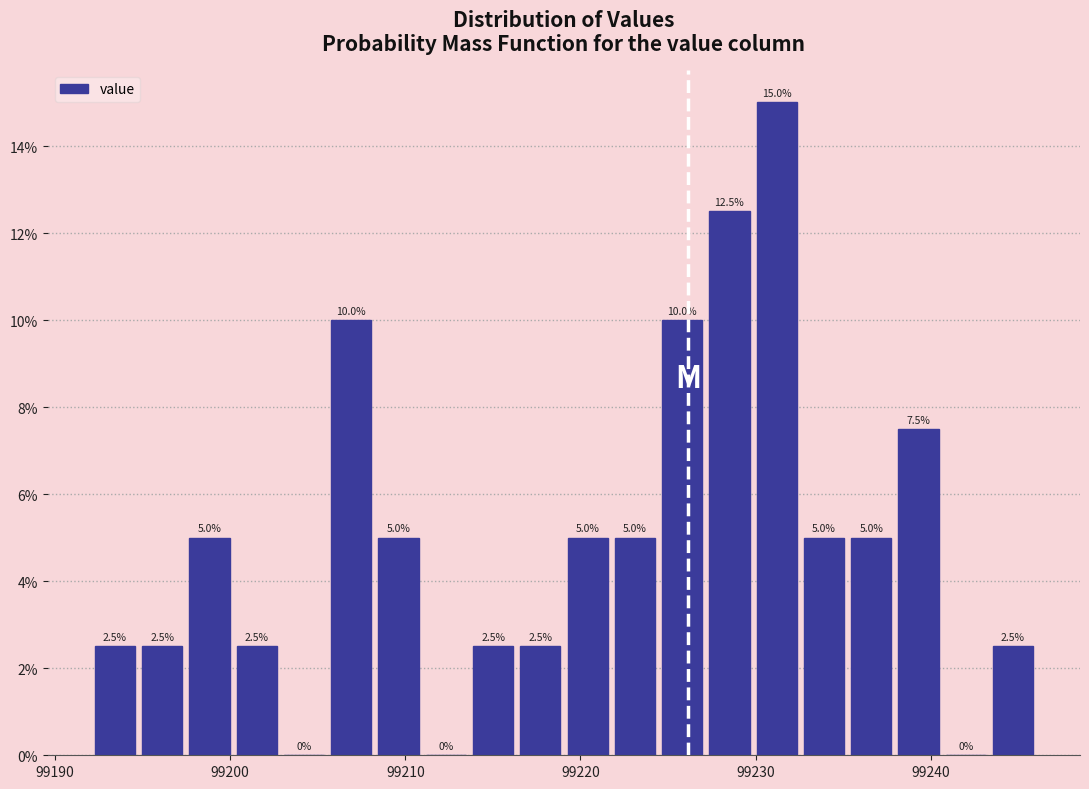

Around what value on the x-axis is the tallest bar? Give the approximate position of its centre, as read against the axis.

99231